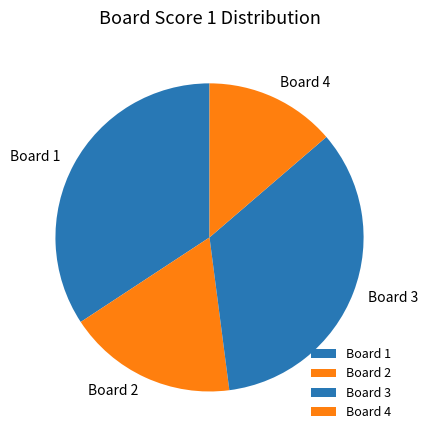

True or false: Board 2 accounts for 18% of the total.

True